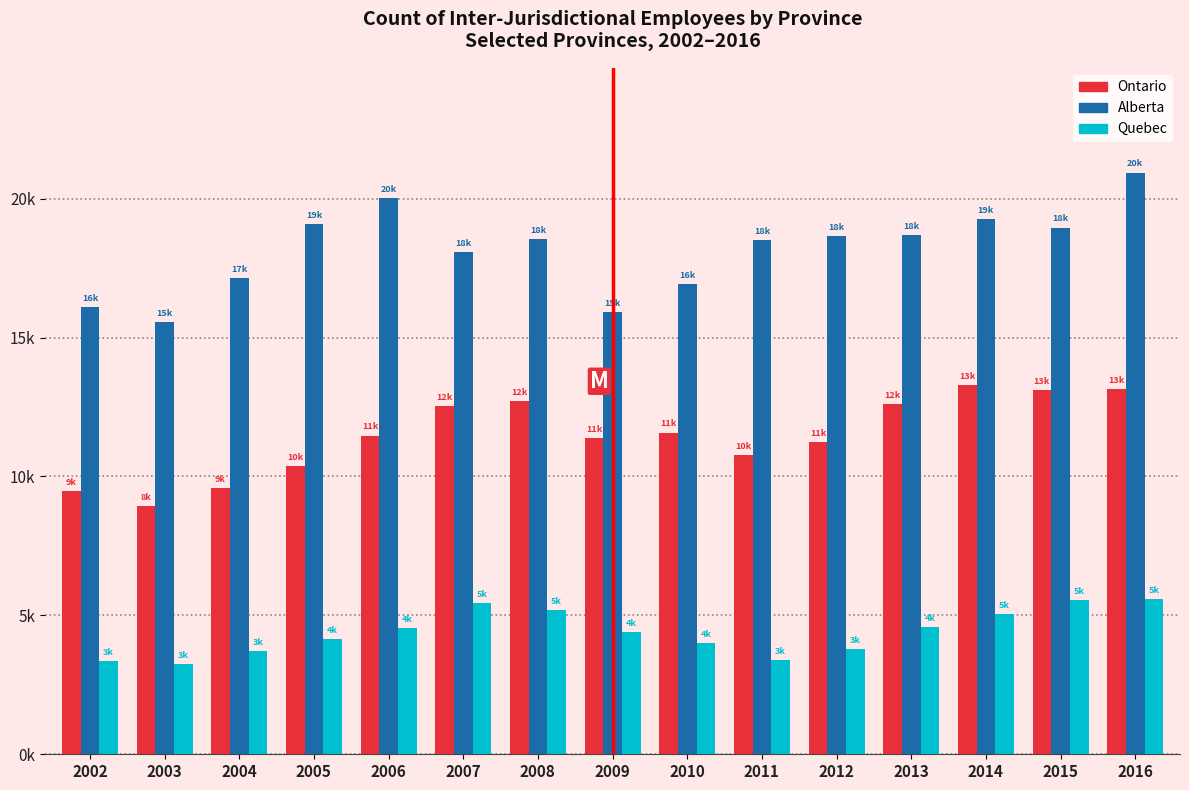

What are all the series names shown in the legend?

Ontario, Alberta, Quebec